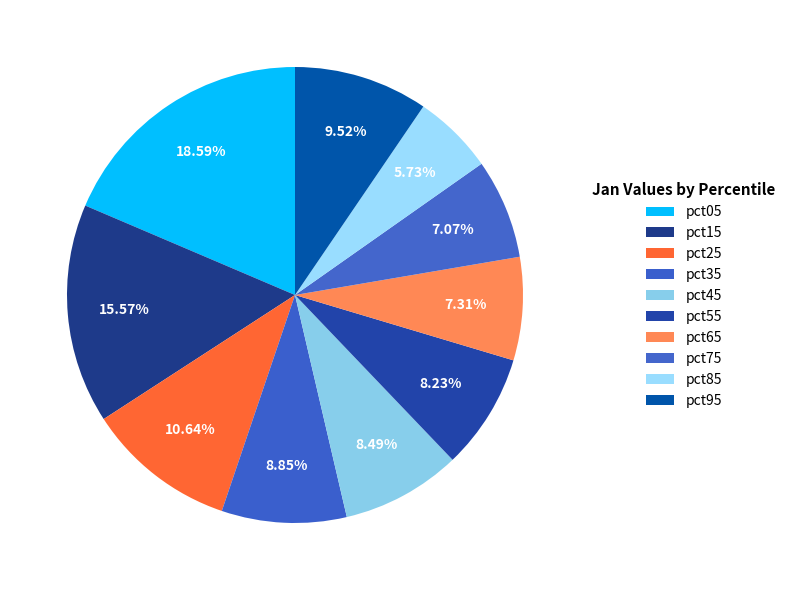

Is it true that pct95 is 19% of the pie?

False